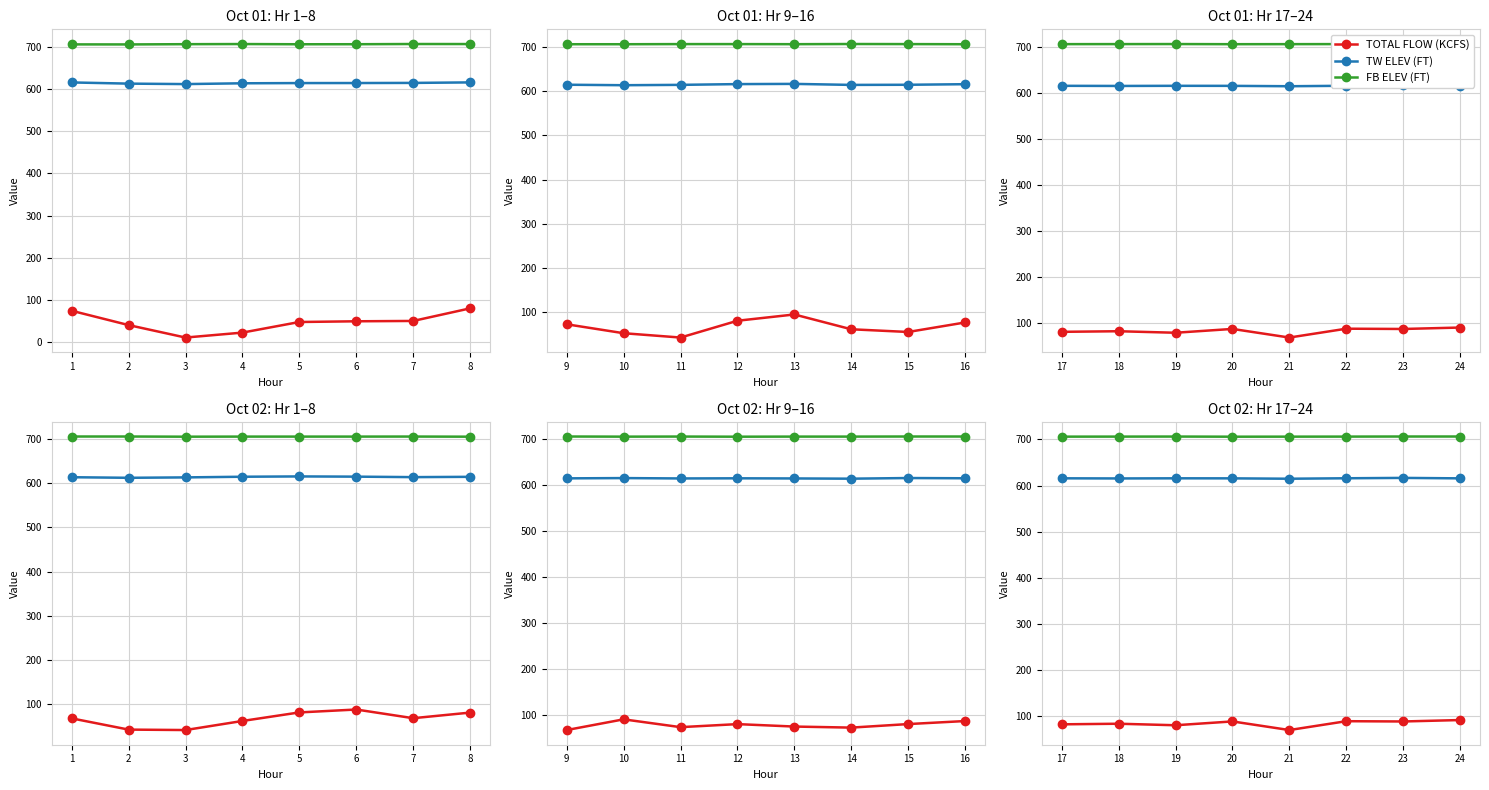

True or false: TOTAL FLOW (KCFS) has more than 0 interior local peaks.

True